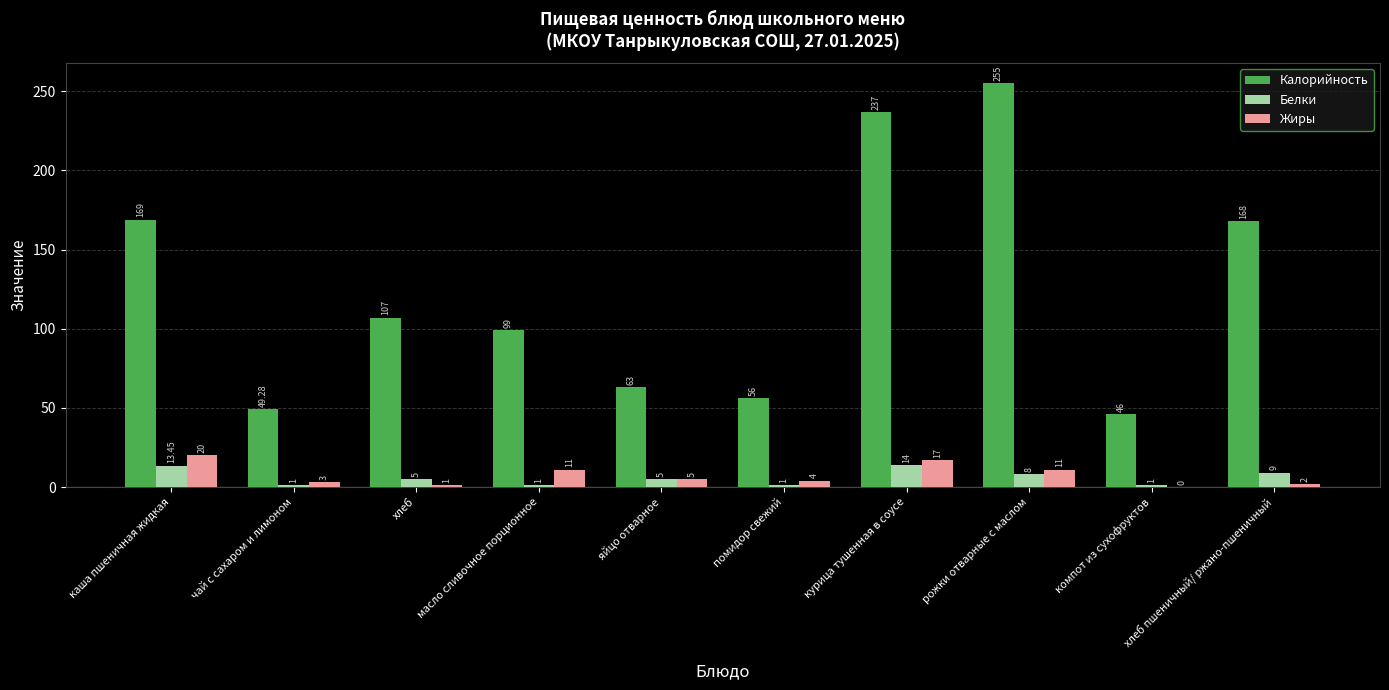

The Белки series shows 13.4 at каша пшеничная жидкая. True or false?

True